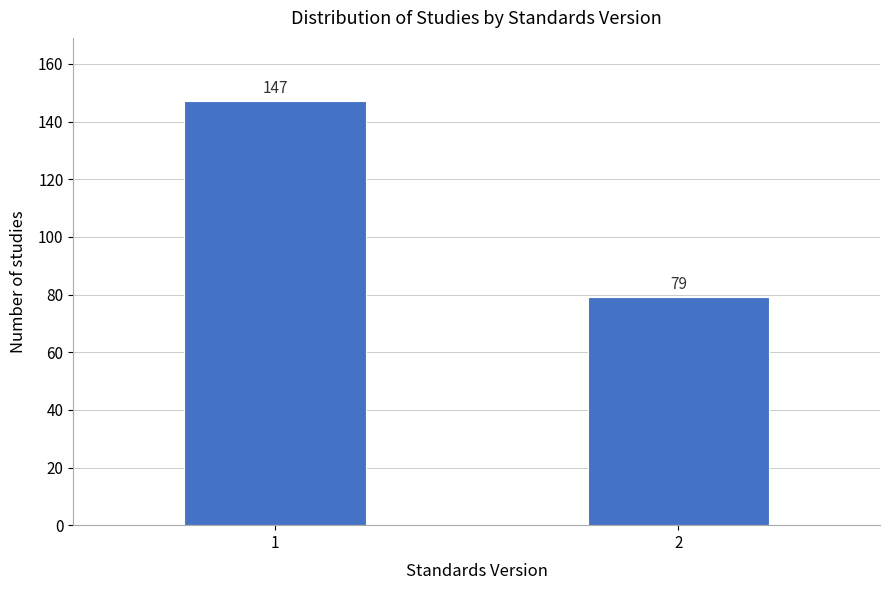

Reading right to left, list all the values displayed in this chart.

79	147